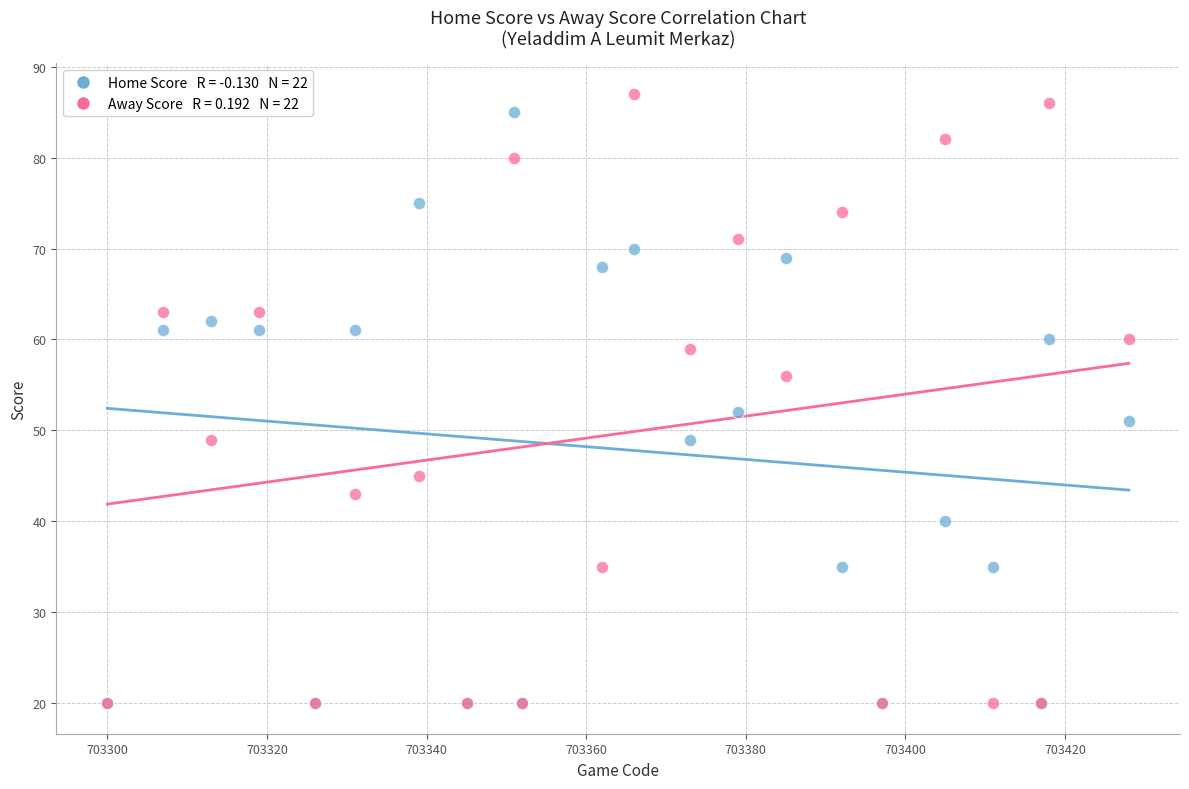

Across all series, what Y value is closest to 53?

52